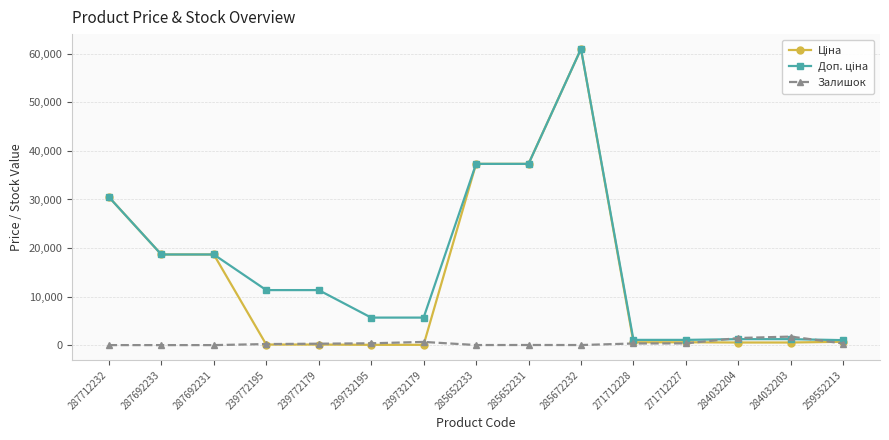

At which category does the chart reach its peak across all series?

285672232